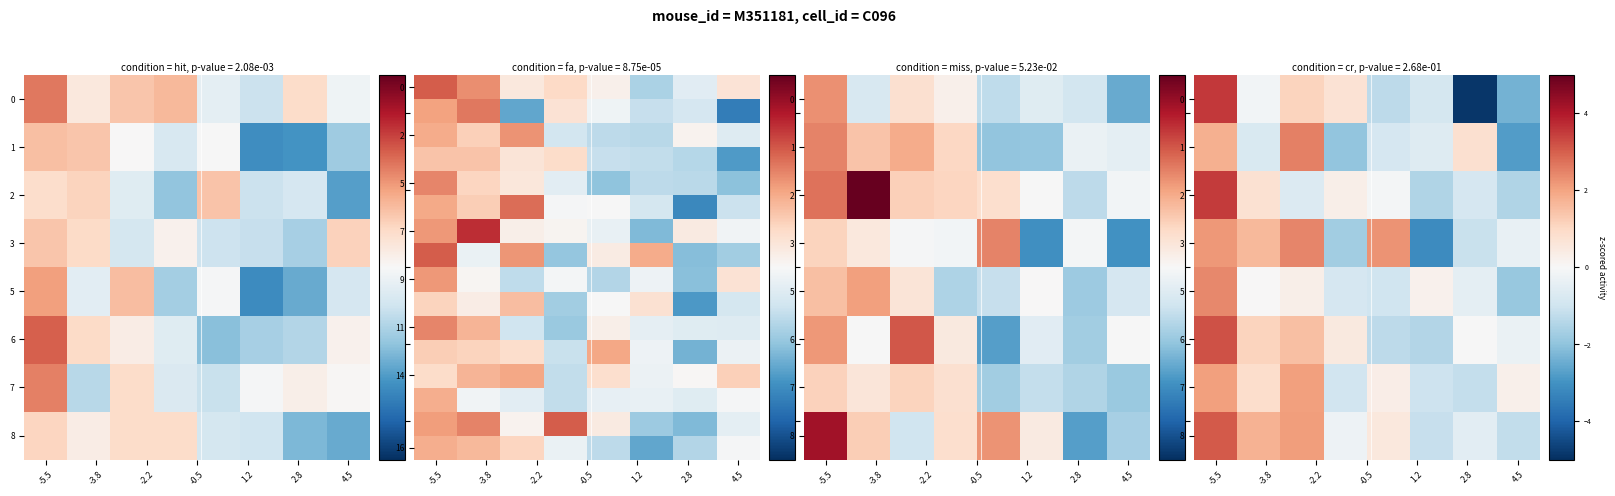

How many data points in 16 are less than 0?

5